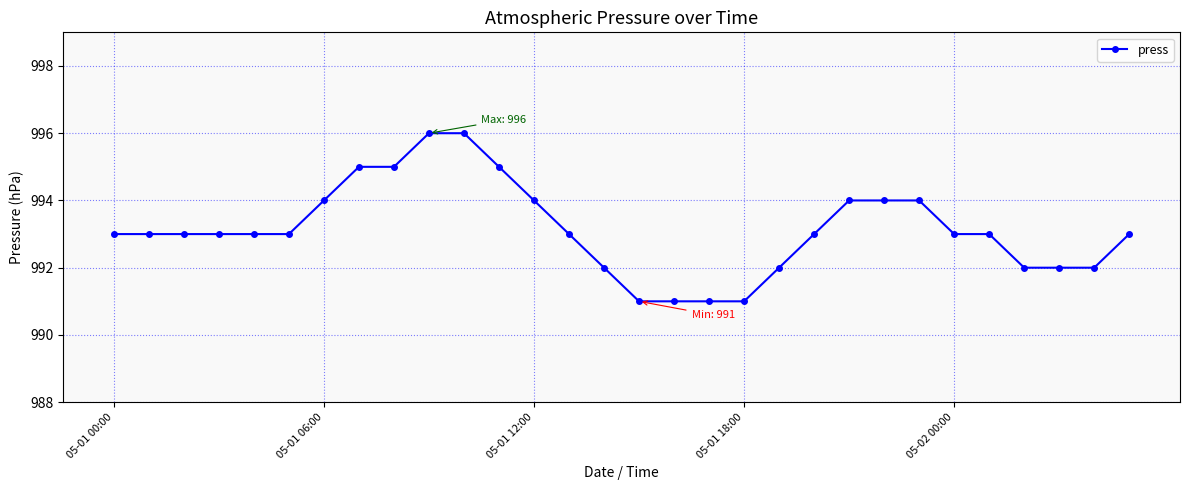

What is the sum of all values?

29794